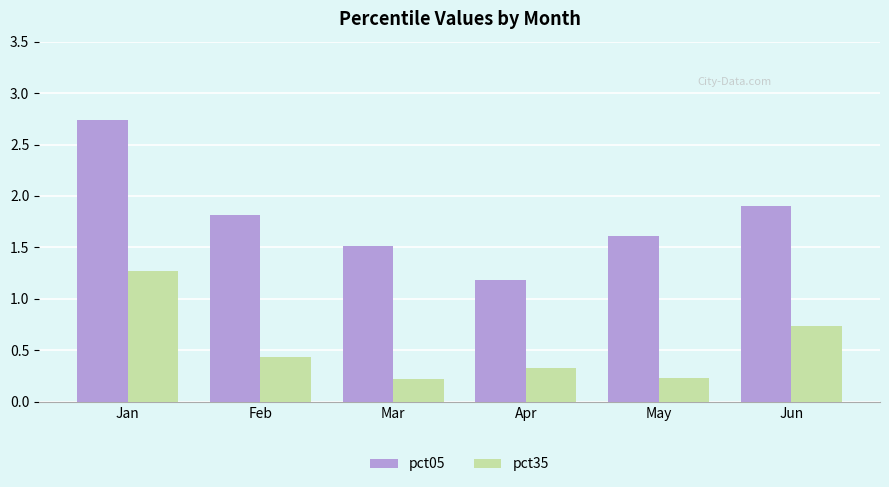

Count the pct35 values in the range 0 to 1.

5